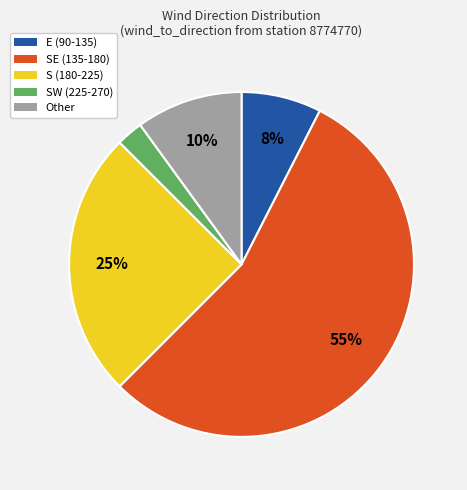

Is there any slice that represents more than half of the pie?

Yes